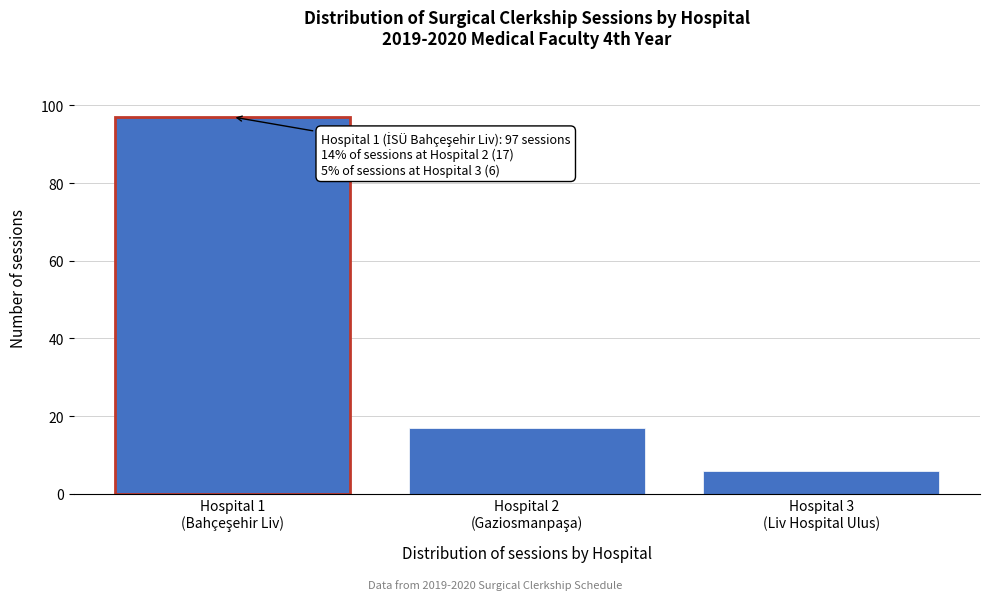

Reading right to left, what are all the values shown in this chart?

6	17	97